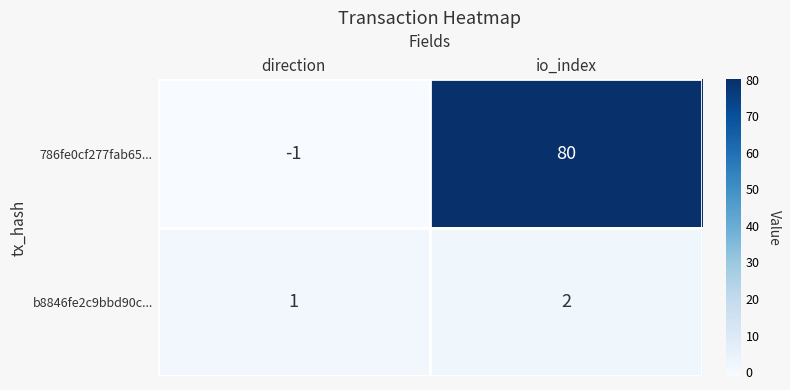

What is the average value of the 786fe0cf277fab65... series?

40